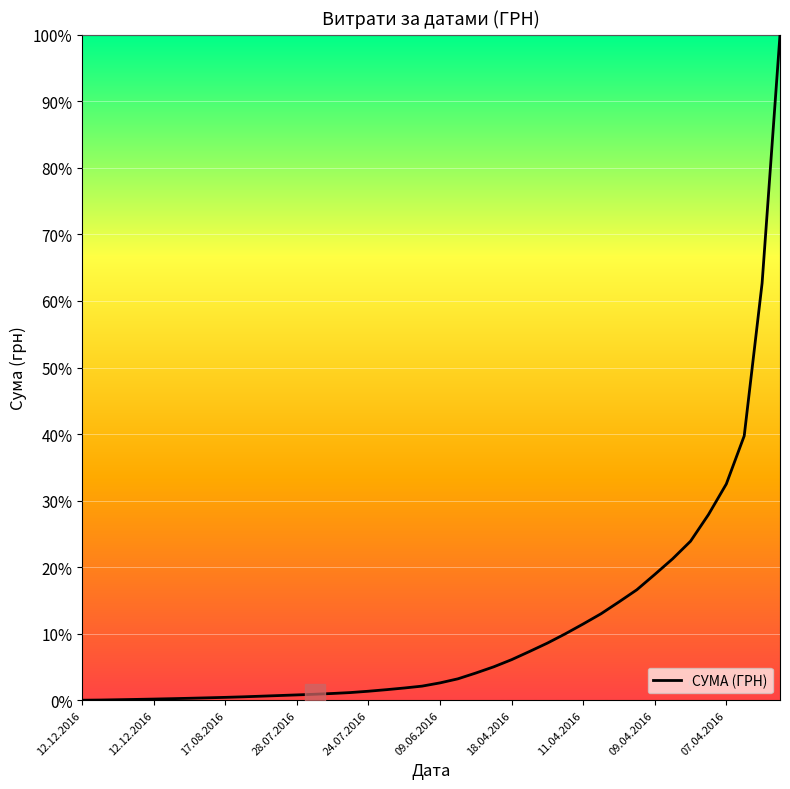

How many lines are shown in the chart?

1